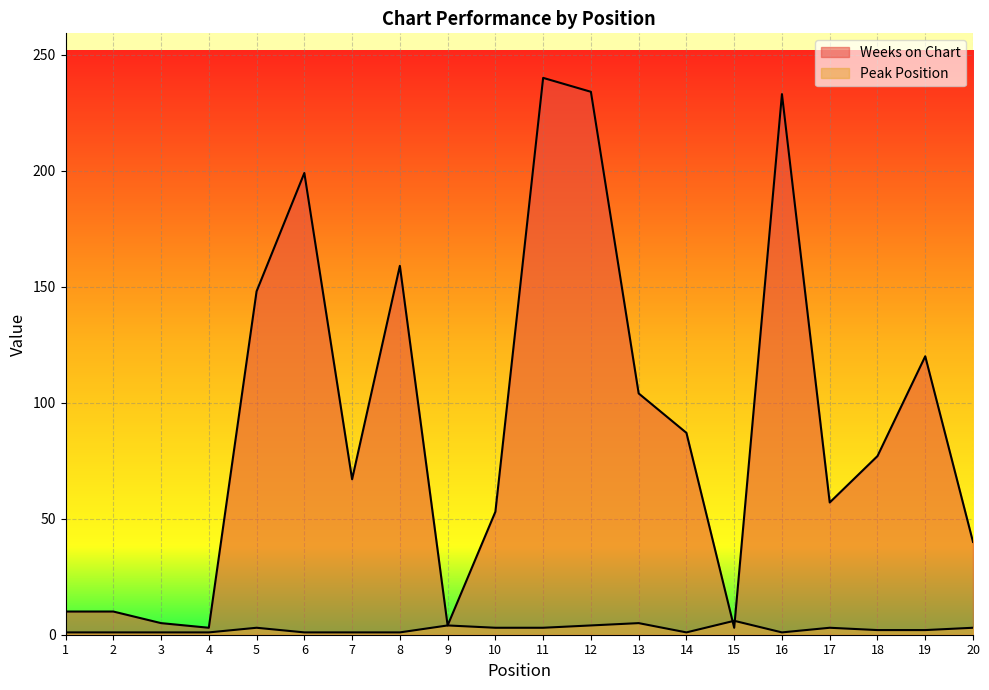

Which category has the lowest value in the Peak Position series?

1